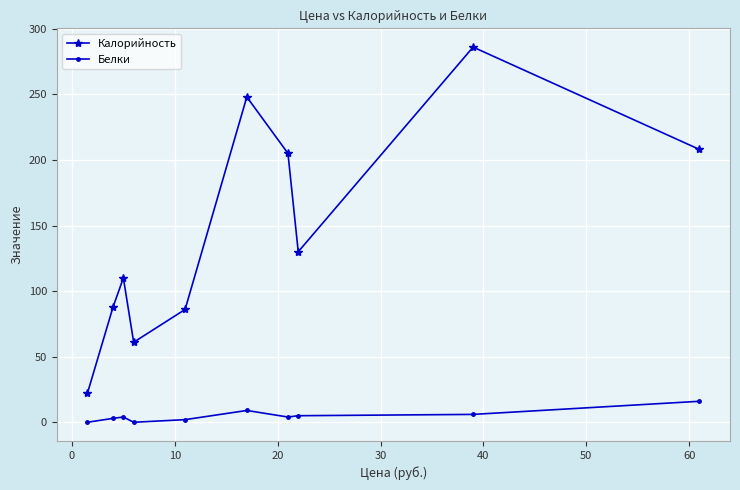

True or false: Калорийность and Белки intersect in this chart.

False